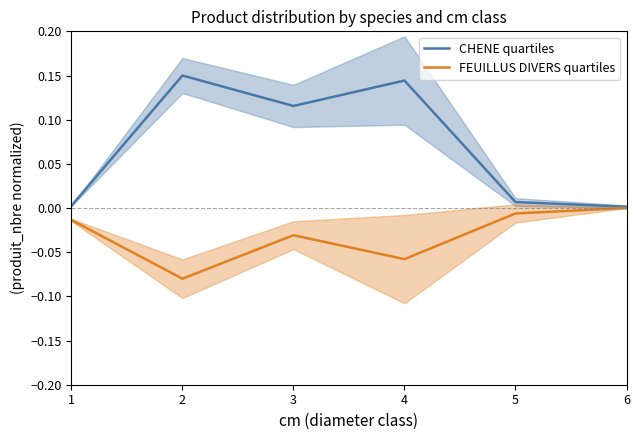

Does the chart display data point markers on the line(s)?

No